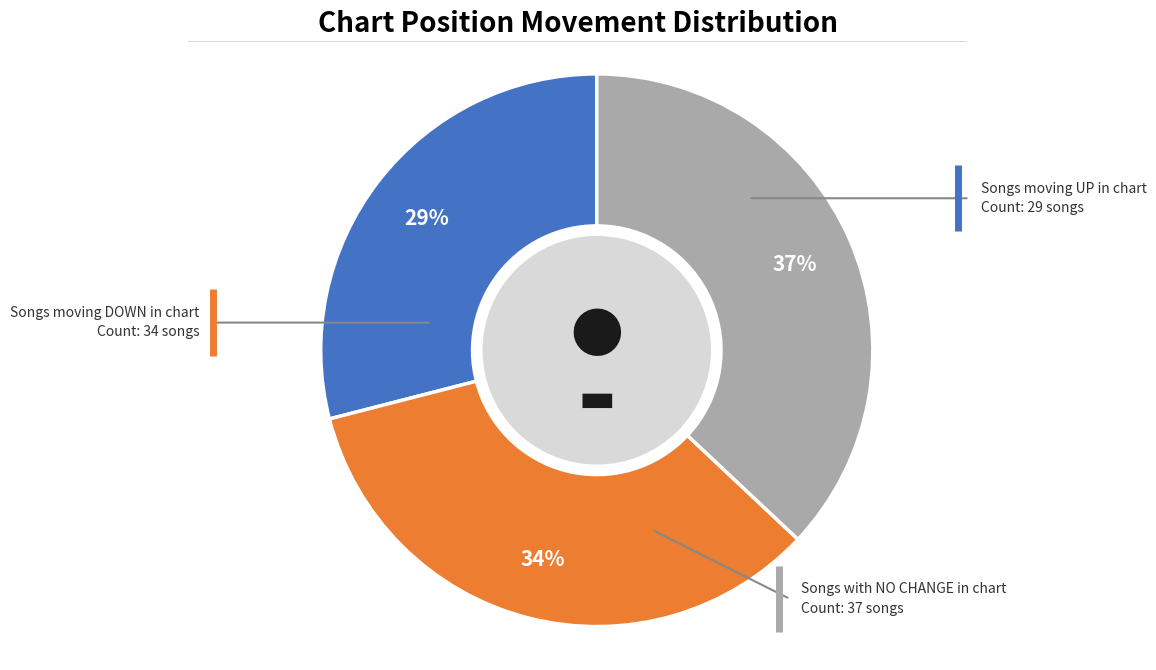

To the nearest percent, what is the difference between the largest and smallest slice percentages?

8%